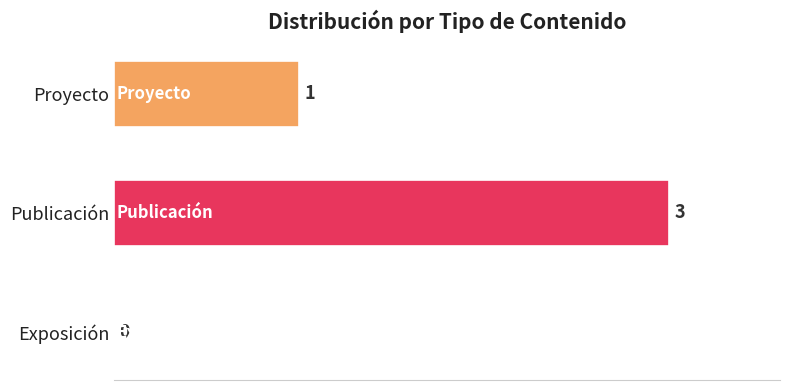

Are the bars horizontal?

Yes